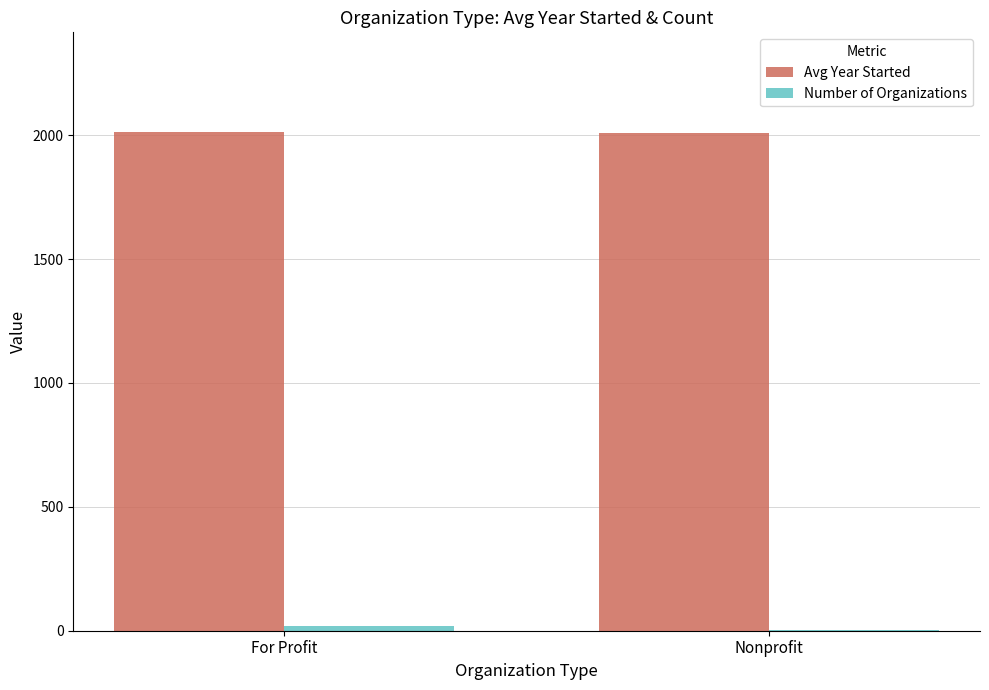

Count the number of categories in the chart.

2